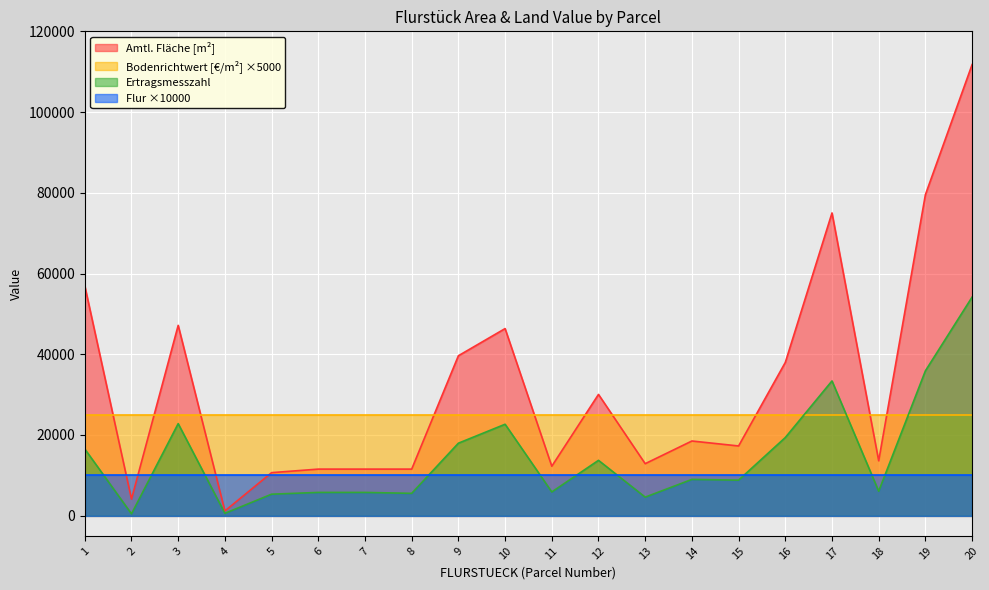

Where is ERTRAGSMESSZAHL nearest to the value 27314?

3